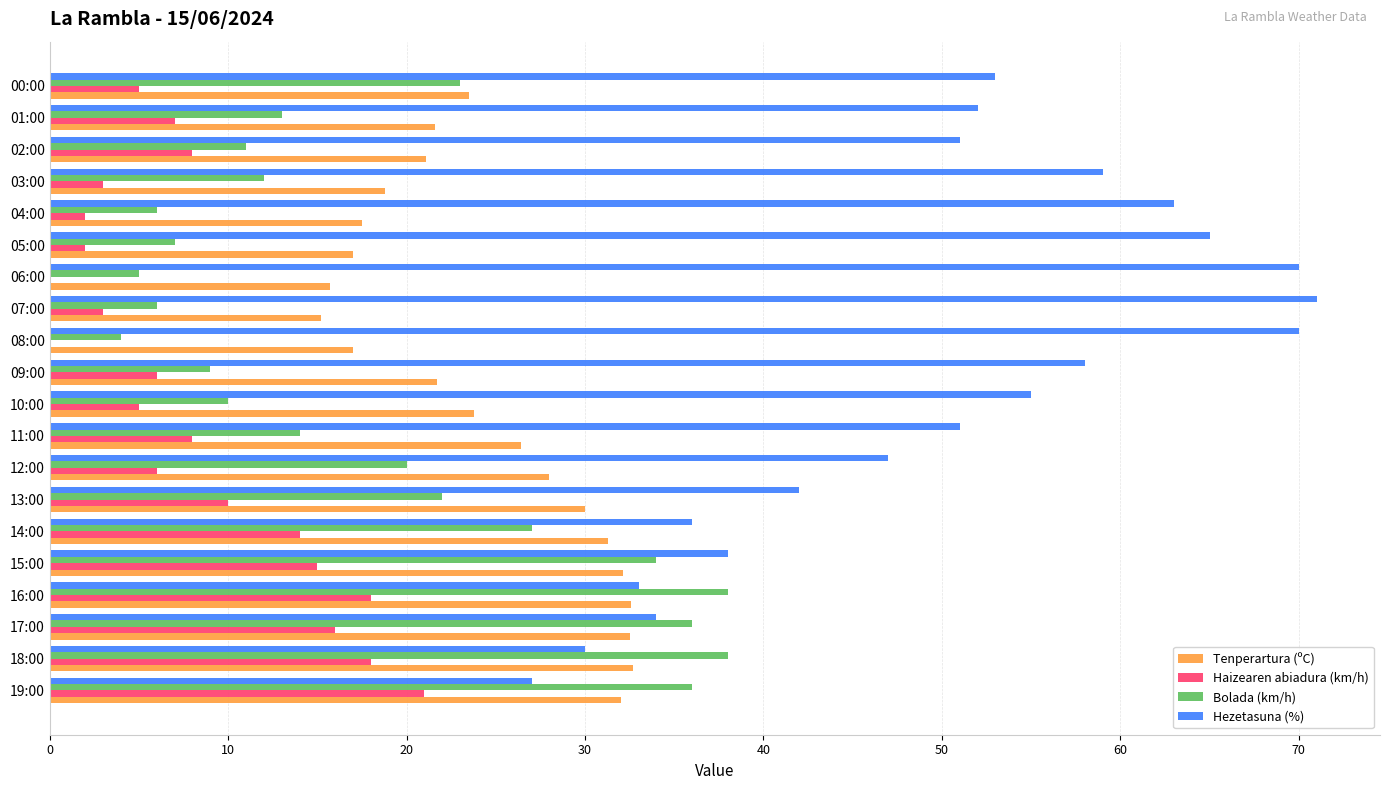

Is it true that Hezetasuna (%) equals 27.0 at 19:00?

True